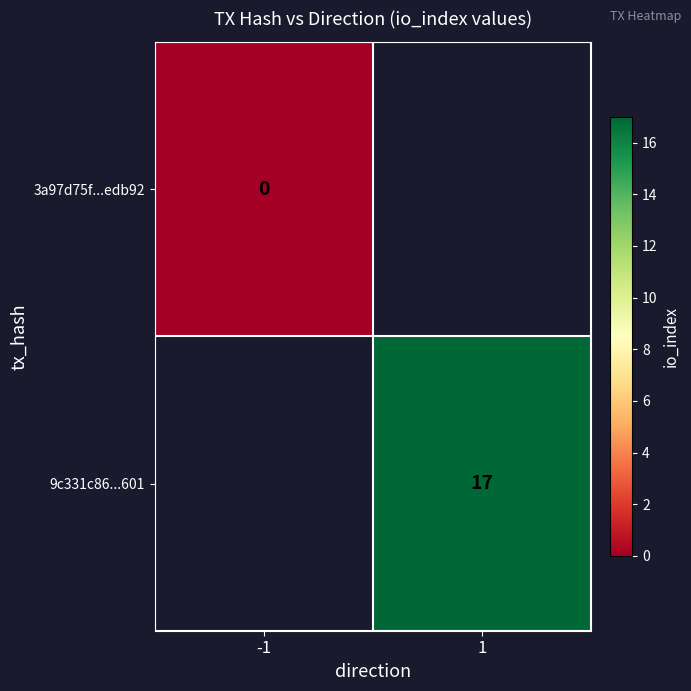

The 9c331c86...601 series shows 9 at 1. True or false?

False